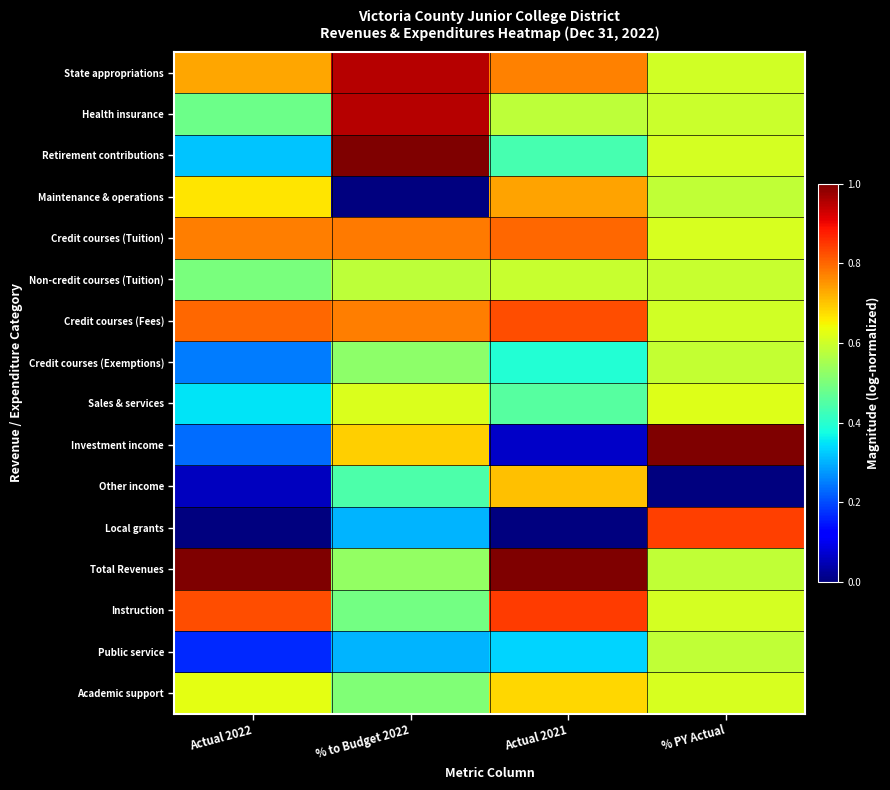

Reading left to right, transcribe all the data shown in this chart.

State appropriations: Actual 2022=0.7	% to Budget 2022=1.0	Actual 2021=0.8	% PY Actual=0.6
Health insurance: Actual 2022=0.5	% to Budget 2022=1.0	Actual 2021=0.6	% PY Actual=0.6
Retirement contributions: Actual 2022=0.3	% to Budget 2022=1.0	Actual 2021=0.4	% PY Actual=0.6
Maintenance & operations: Actual 2022=0.7	% to Budget 2022=0.0	Actual 2021=0.7	% PY Actual=0.6
Credit courses (Tuition): Actual 2022=0.8	% to Budget 2022=0.8	Actual 2021=0.8	% PY Actual=0.6
Non-credit courses (Tuition): Actual 2022=0.5	% to Budget 2022=0.6	Actual 2021=0.6	% PY Actual=0.6
Credit courses (Fees): Actual 2022=0.8	% to Budget 2022=0.8	Actual 2021=0.8	% PY Actual=0.6
Credit courses (Exemptions): Actual 2022=0.2	% to Budget 2022=0.5	Actual 2021=0.4	% PY Actual=0.6
Sales & services: Actual 2022=0.4	% to Budget 2022=0.6	Actual 2021=0.5	% PY Actual=0.6
Investment income: Actual 2022=0.2	% to Budget 2022=0.7	Actual 2021=0.1	% PY Actual=1.0
Other income: Actual 2022=0.1	% to Budget 2022=0.4	Actual 2021=0.7	% PY Actual=0.0
Local grants: Actual 2022=0.0	% to Budget 2022=0.3	Actual 2021=0.0	% PY Actual=0.8
Total Revenues: Actual 2022=1.0	% to Budget 2022=0.5	Actual 2021=1.0	% PY Actual=0.6
Instruction: Actual 2022=0.8	% to Budget 2022=0.5	Actual 2021=0.8	% PY Actual=0.6
Public service: Actual 2022=0.2	% to Budget 2022=0.3	Actual 2021=0.3	% PY Actual=0.6
Academic support: Actual 2022=0.6	% to Budget 2022=0.5	Actual 2021=0.7	% PY Actual=0.6